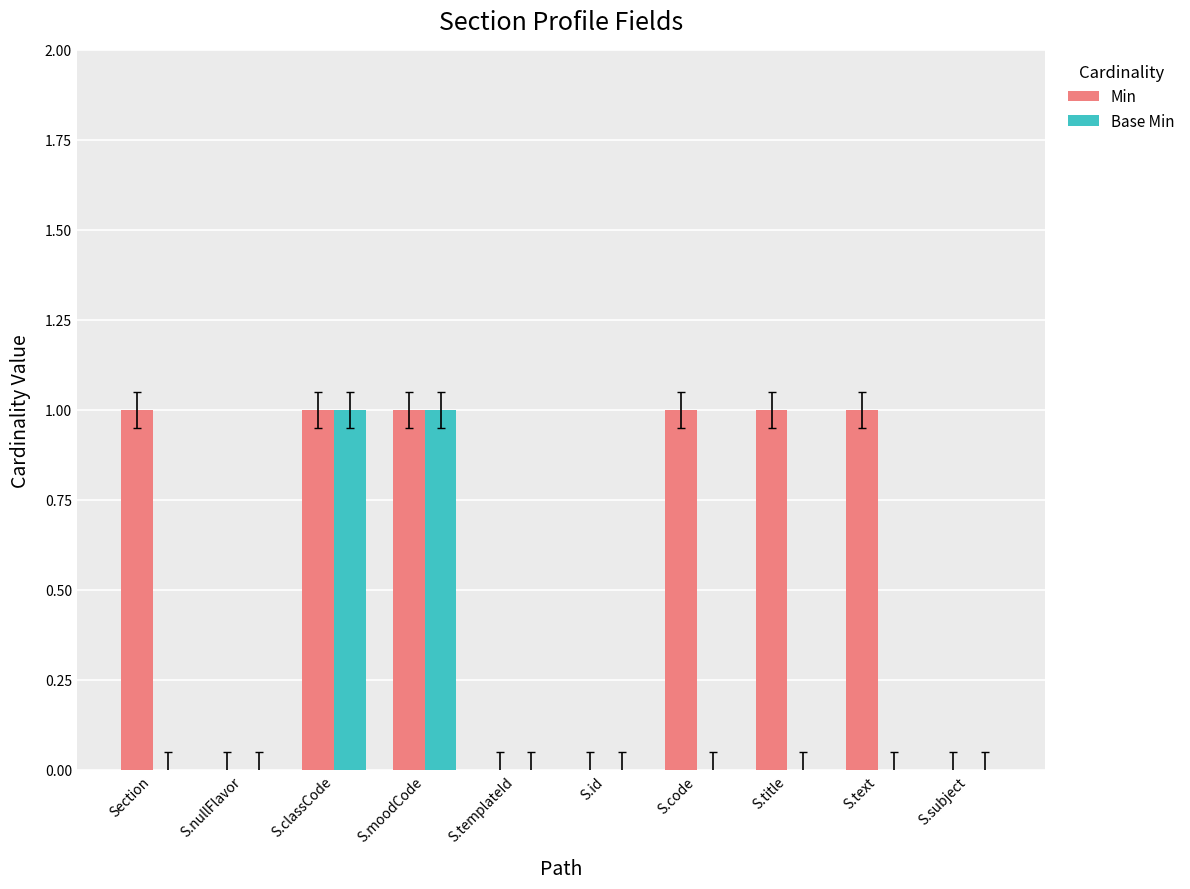

What are all the series names shown in the legend?

Min, Base Min